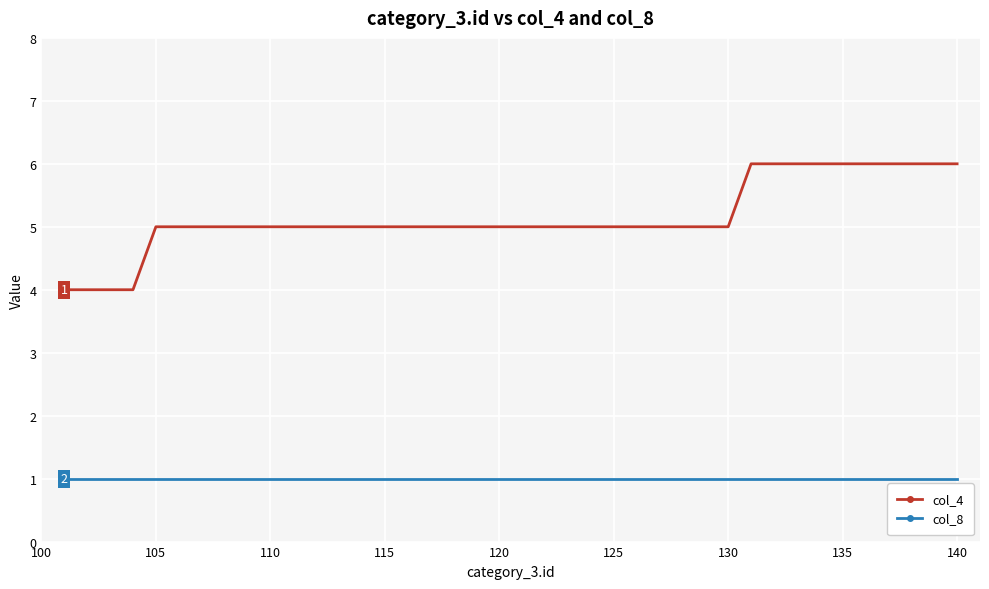

True or false: col_4 and col_8 intersect in this chart.

False